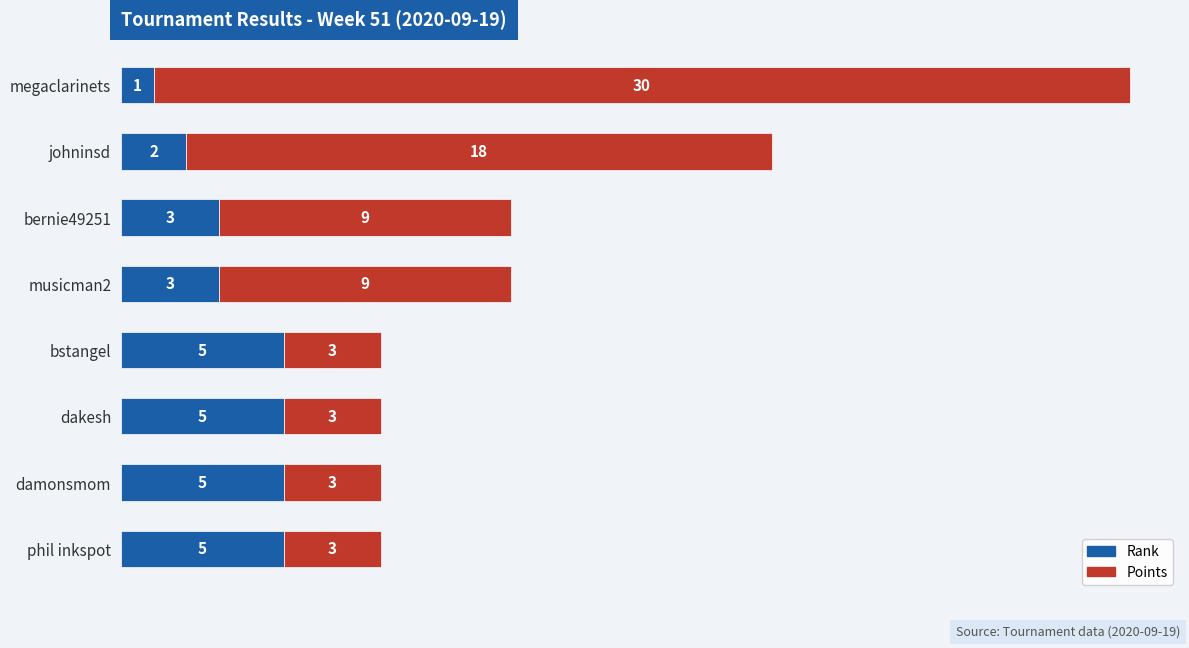

What are all the series names shown in the legend?

Rank, Points